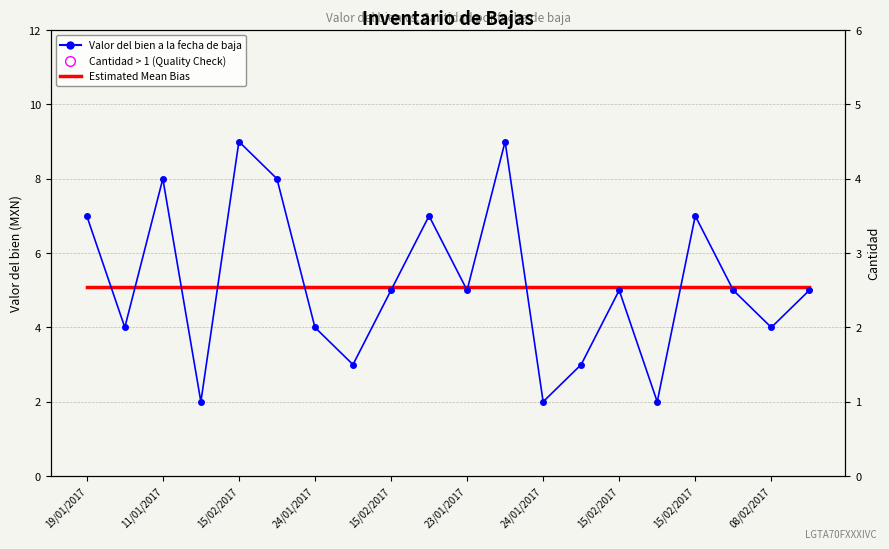

At which category is the sum across all series the highest?

15/02/2017